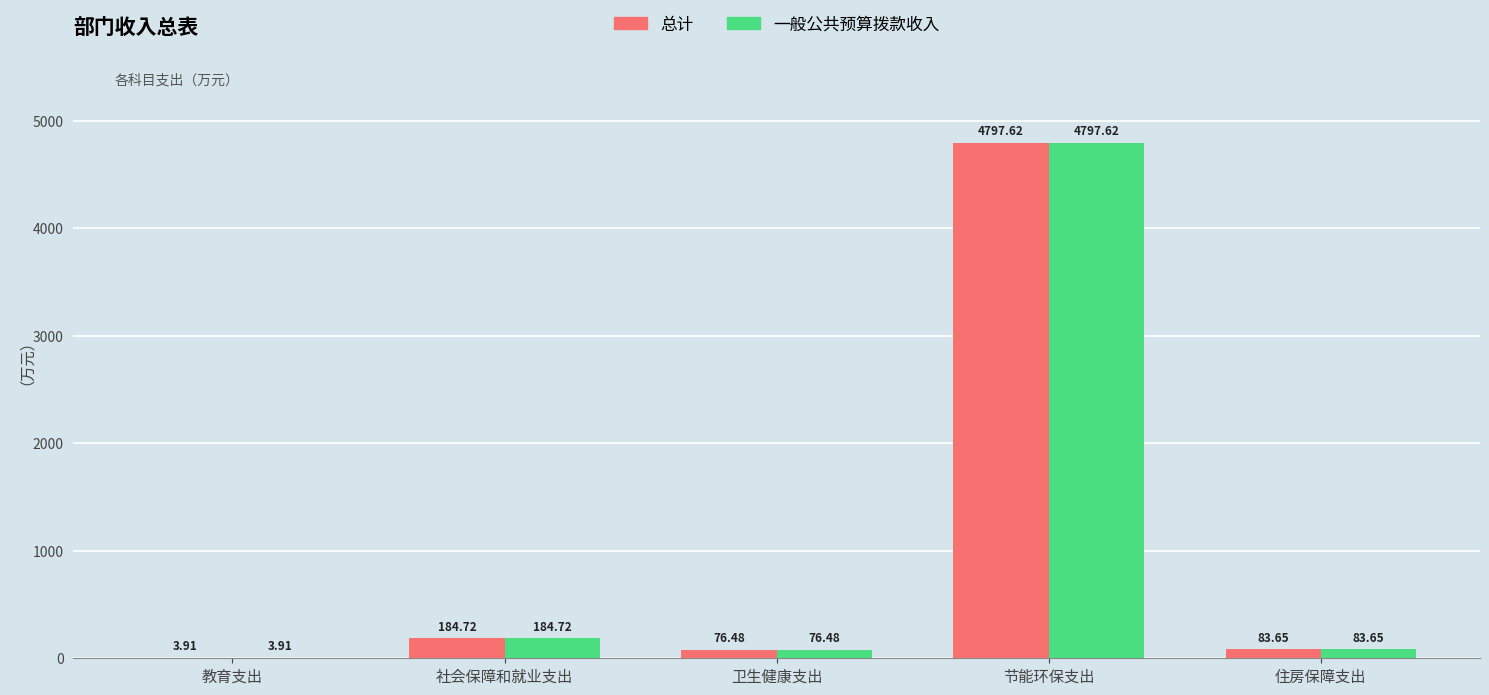

The value of 总计 at 卫生健康支出 is 76.5. True or false?

True